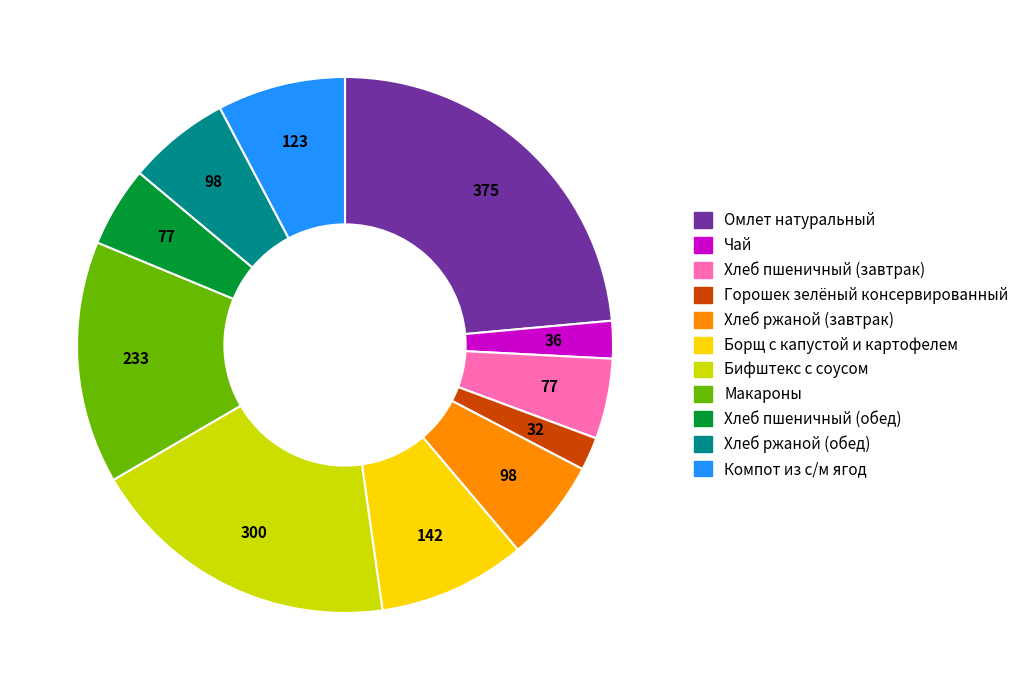

Does Хлеб ржаной (обед) account for over 50% of the chart?

No